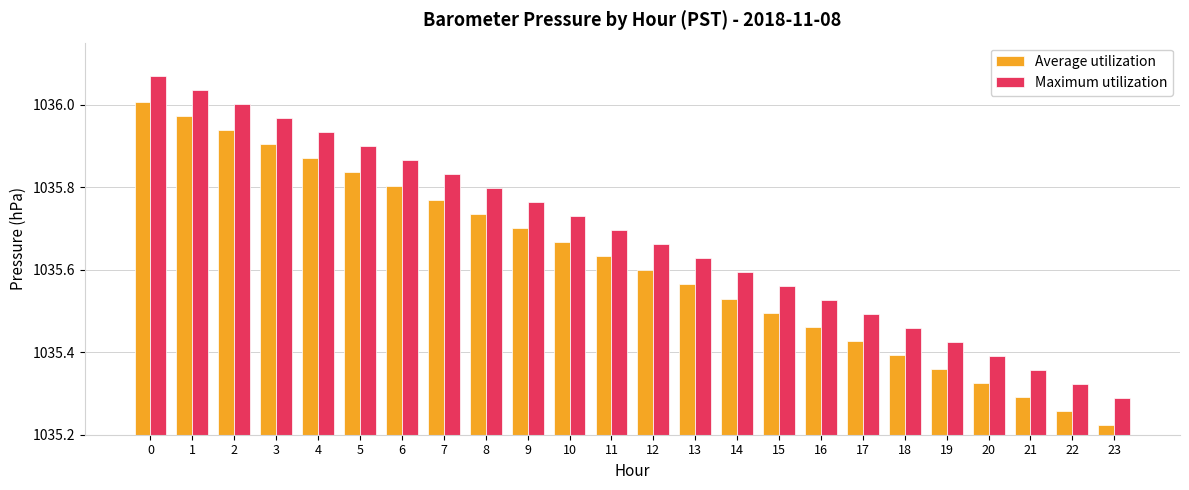

At which category does the chart reach its minimum across all series?

23